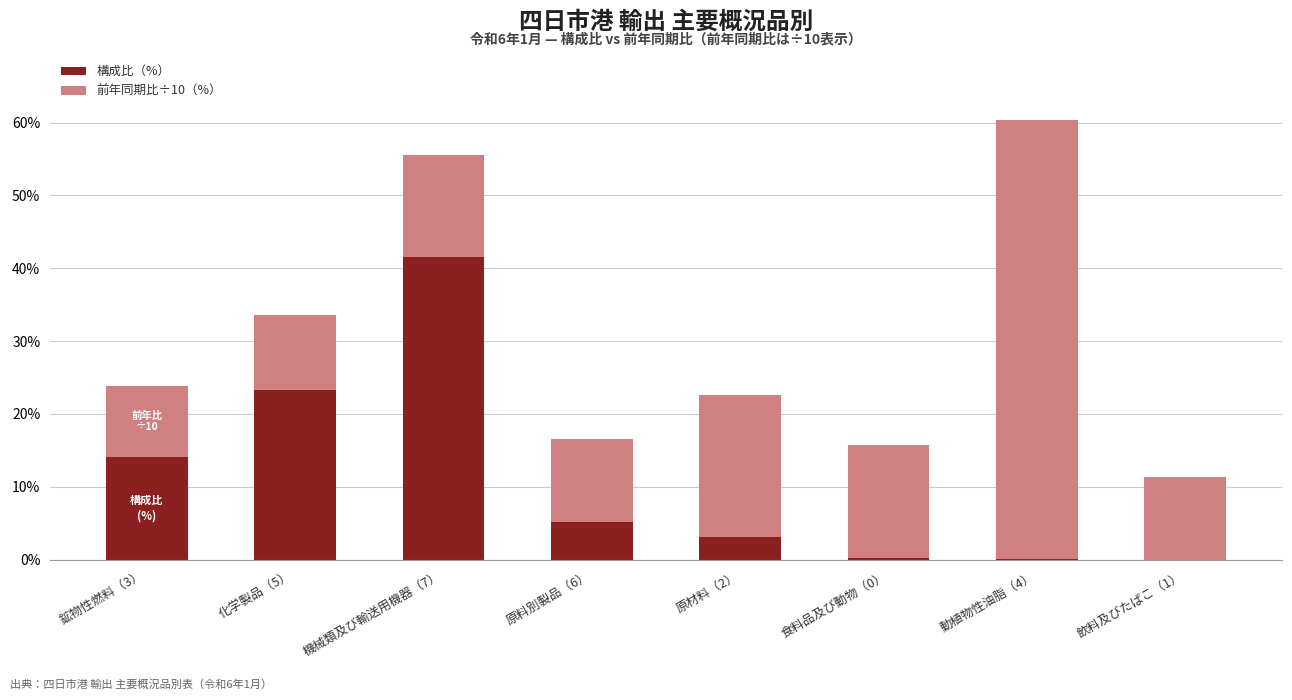

Are the bars horizontal?

No